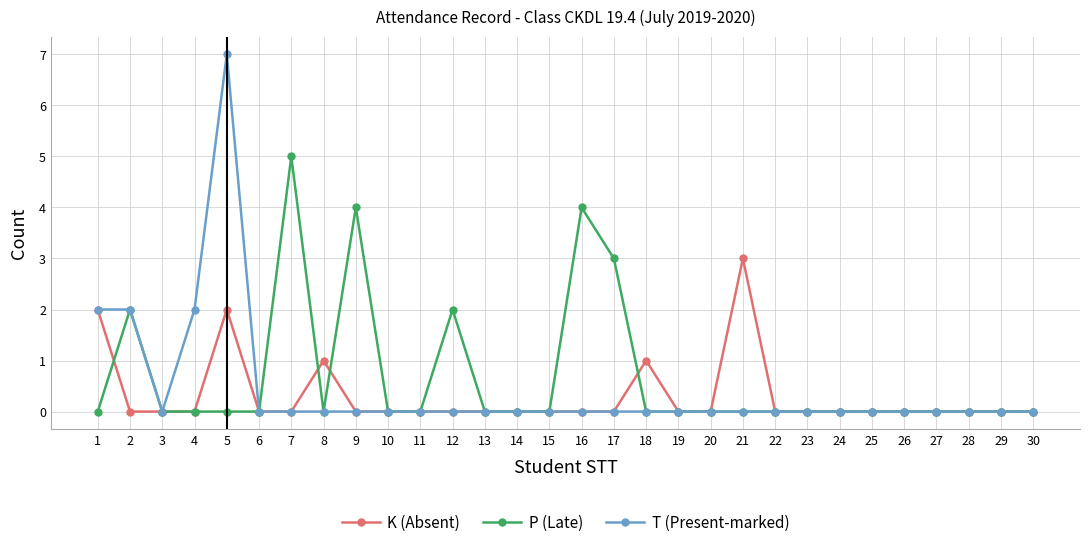

How many lines are shown in the chart?

3